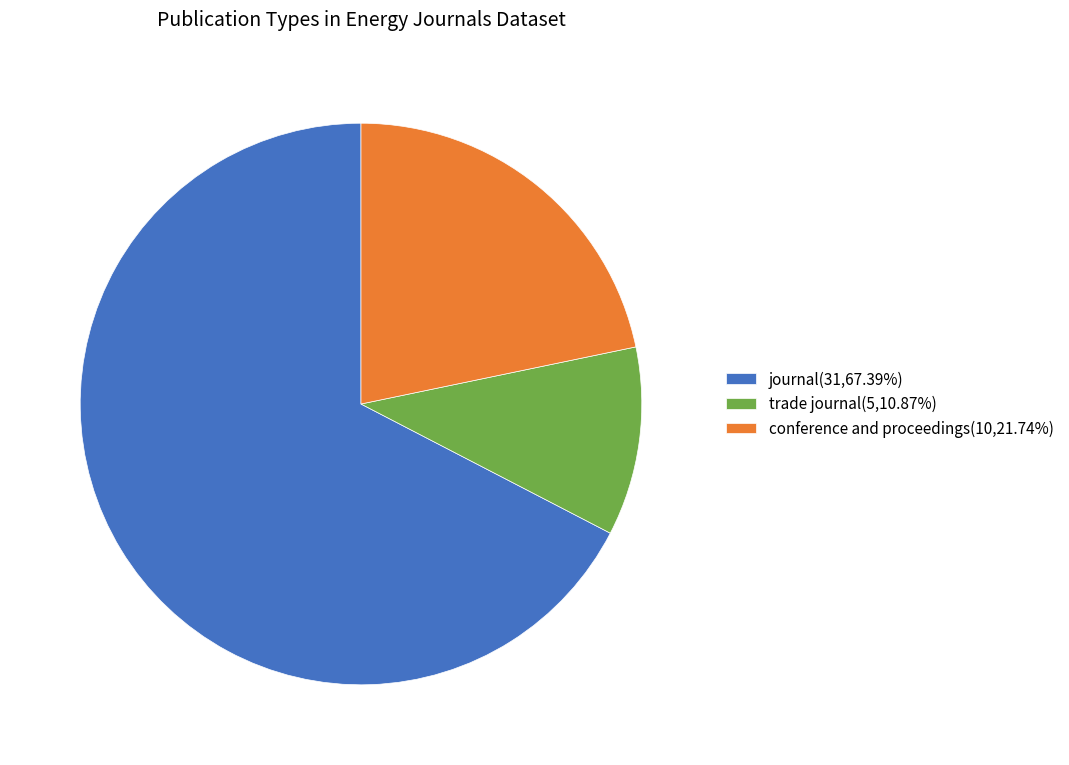

Is there any slice that represents more than half of the pie?

Yes